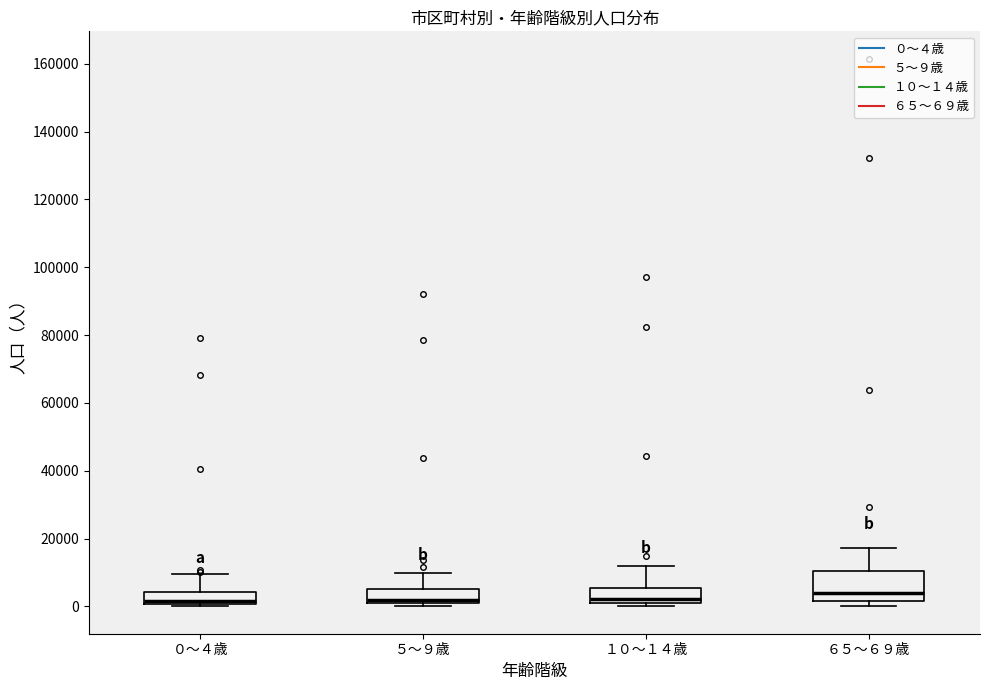

Reading left to right, transcribe this box plot: for each box, give where its median line is, the range the box spans, and where its two whiskers end, as read against the y-axis. The values are not printed on the chart, so give them approximately, as read against the axis.

０～４歳: median 2000, box 0 to 4000, whiskers 0 (just below the box's lower edge) to 10000
５～９歳: median 2000, box 0 to 6000, whiskers 0 (just below the box's lower edge) to 10000
１０～１４歳: median 2000 (just above the box's lower edge), box 2000 to 6000, whiskers 0 to 12000
６５～６９歳: median 4000, box 2000 to 10000, whiskers 0 to 18000